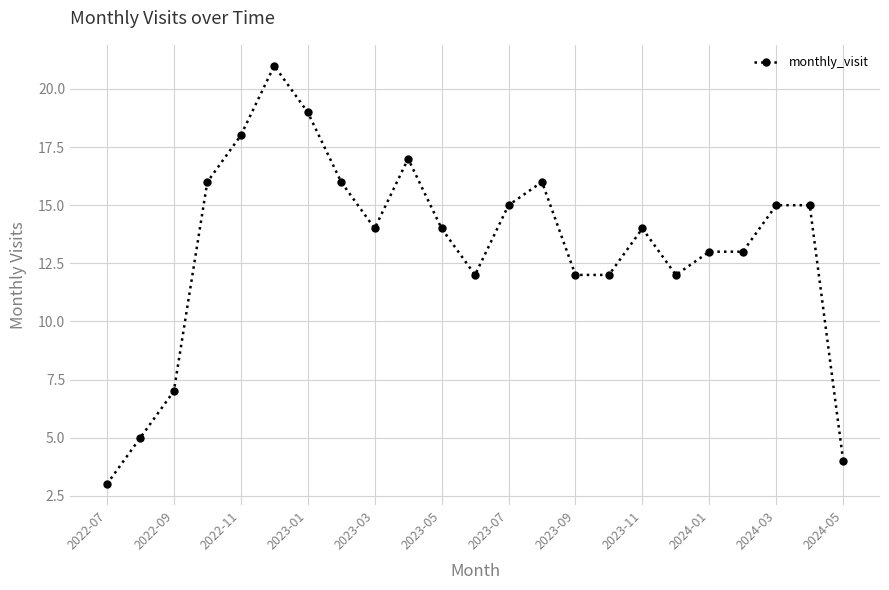

What is the sum of all values?

303